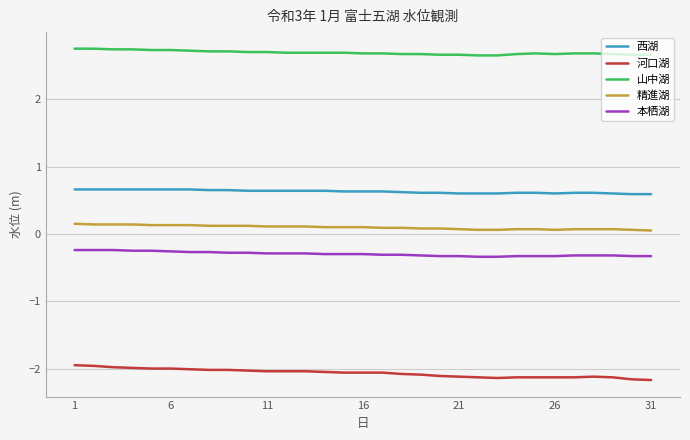

What is the difference between the maximum and second lowest values in the 山中湖 series?

0.1